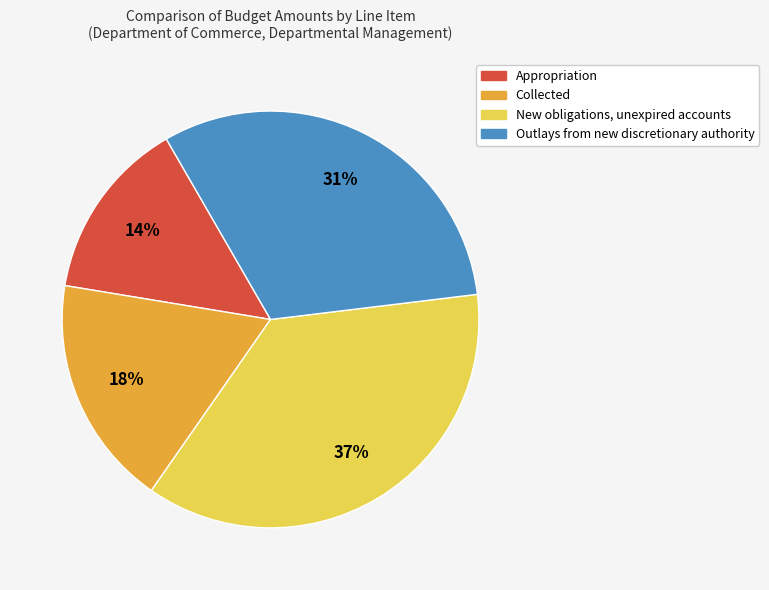

Is New obligations, unexpired accounts the majority of the pie?

No